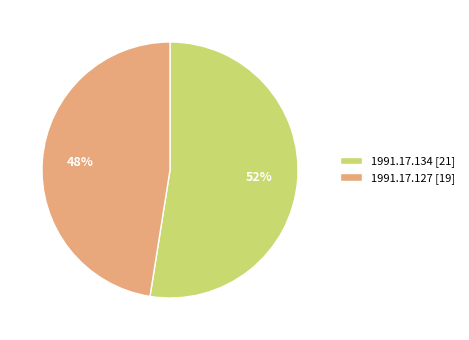

What is the largest slice in the pie chart?

1991.17.134